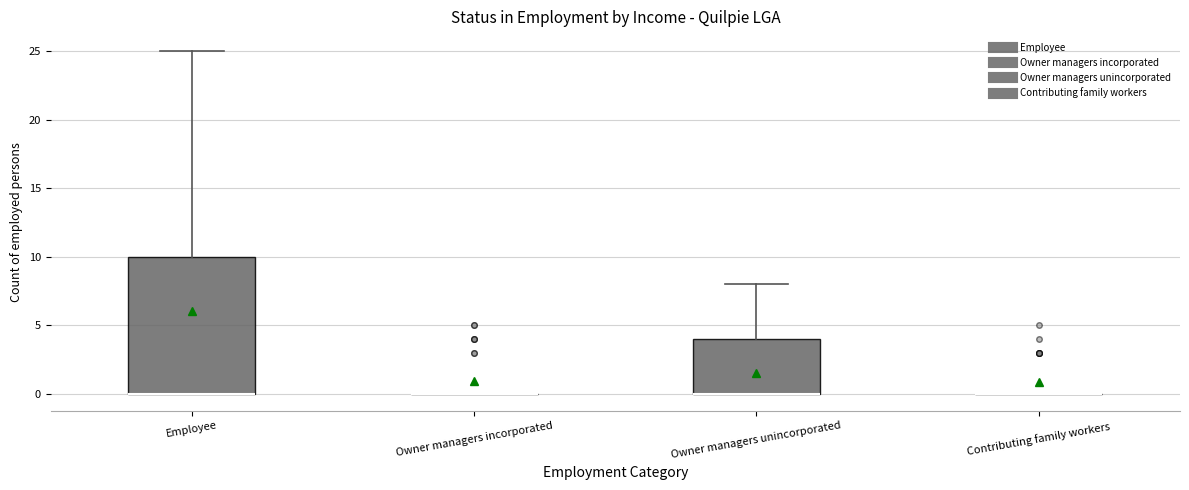

Which box is the tallest, from its lower edge to its upper edge?

Employee